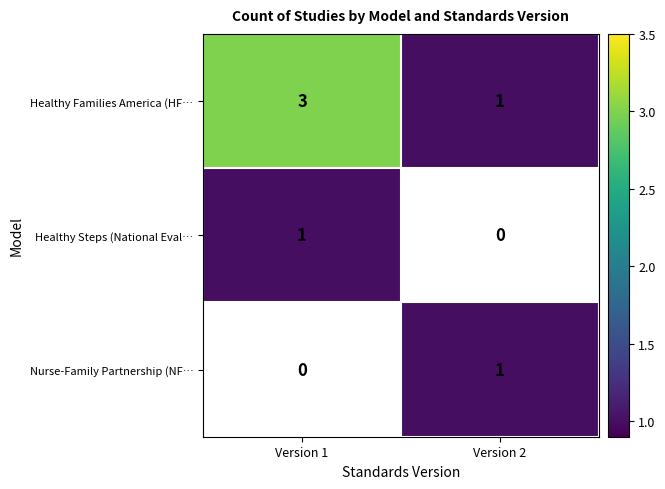

What is the maximum value shown in the chart?

3.0